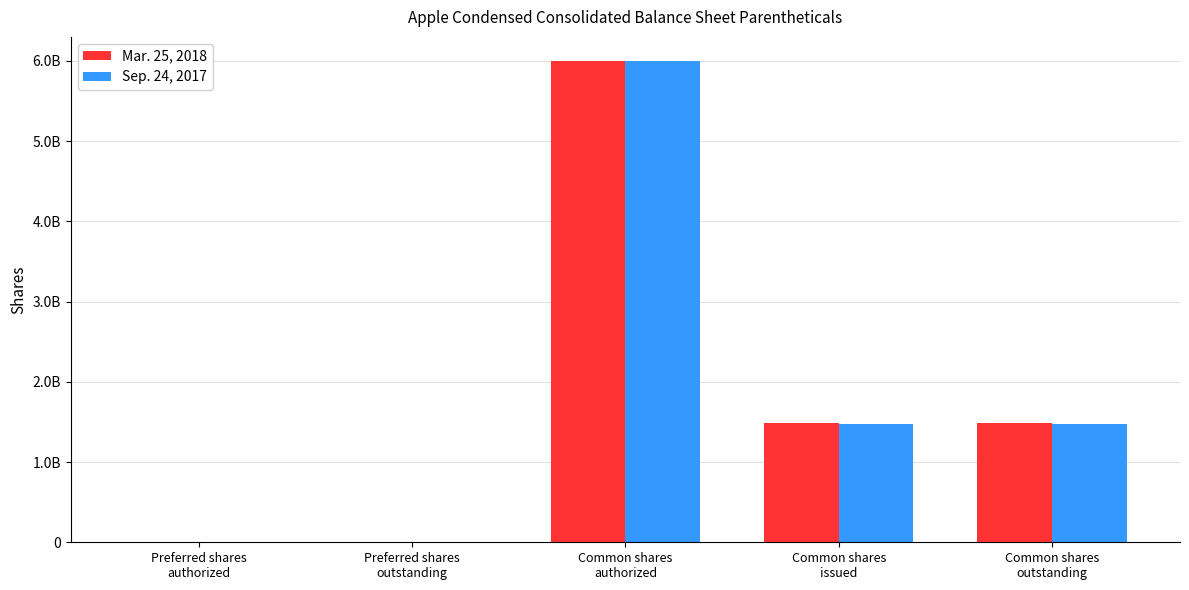

What are all the series names shown in the legend?

Mar. 25, 2018, Sep. 24, 2017